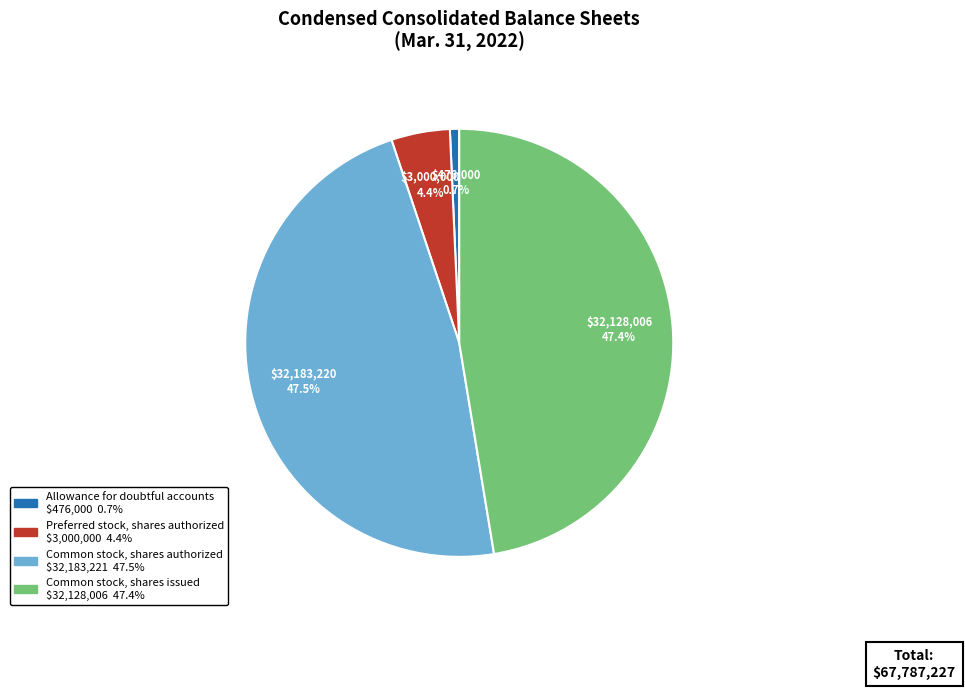

What percentage is NOT represented by Common stock, shares authorized?

52.5%